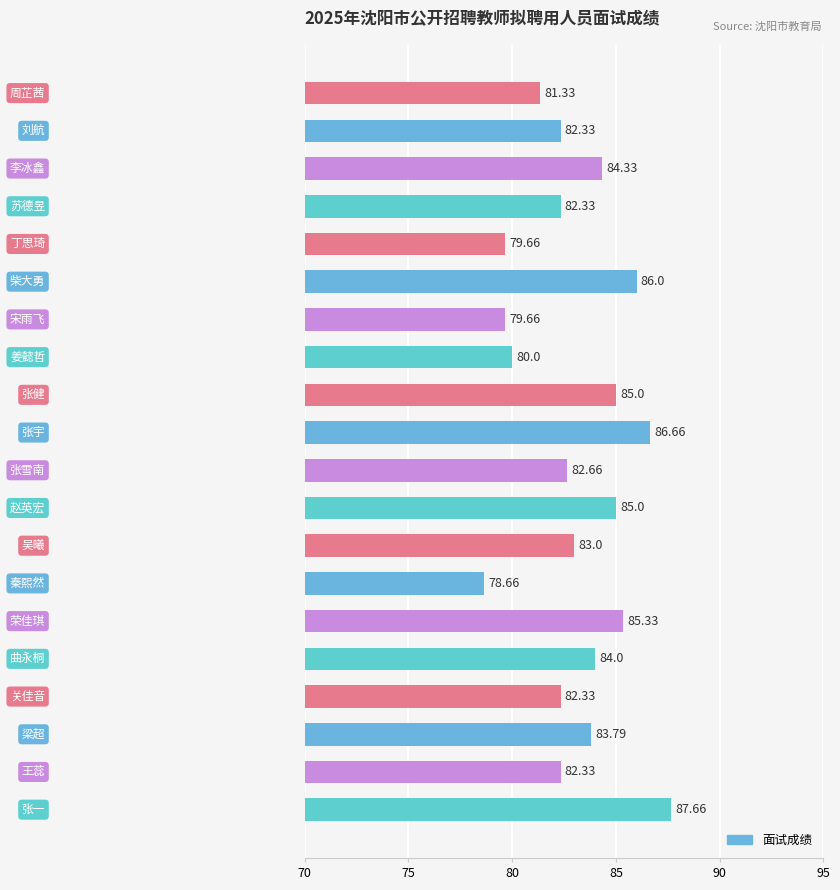

Are the bars horizontal?

Yes